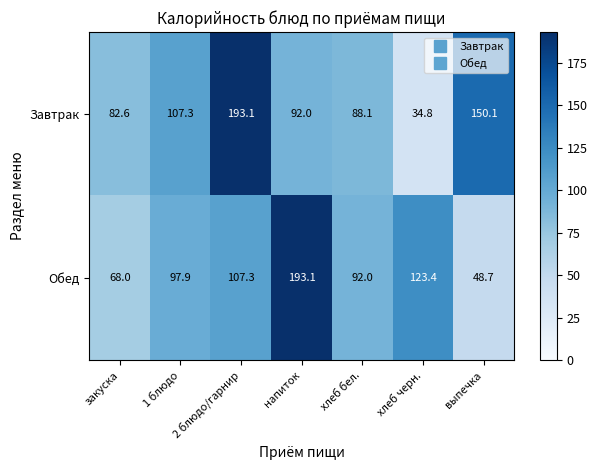

The value of Обед at 1 блюдо is 66.0. True or false?

False